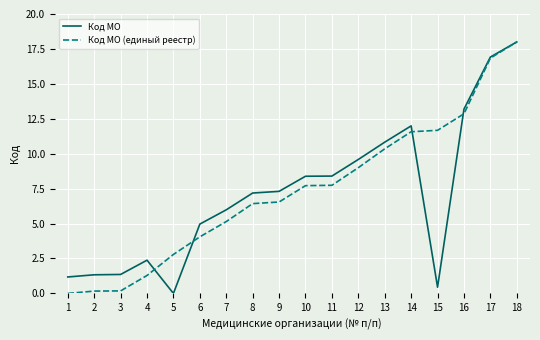

At 15, list the series in order from smallest to largest.

Код МО, Код МО (единый реестр)